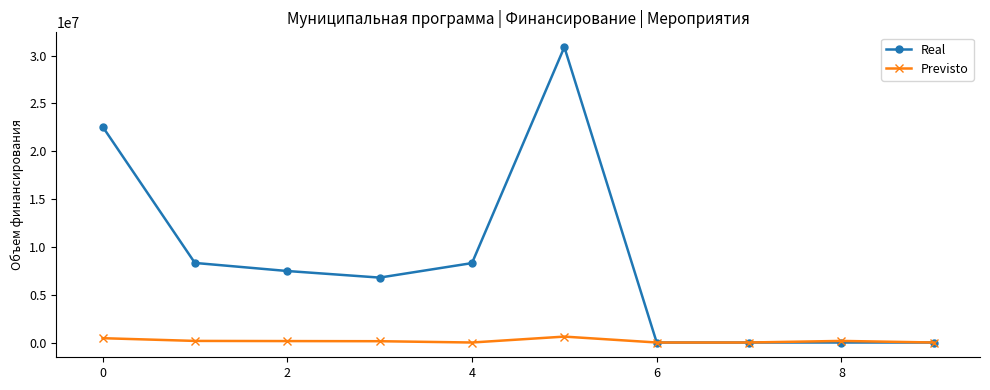

What is the value of the Real point at the 1st from the left?

22579243.5